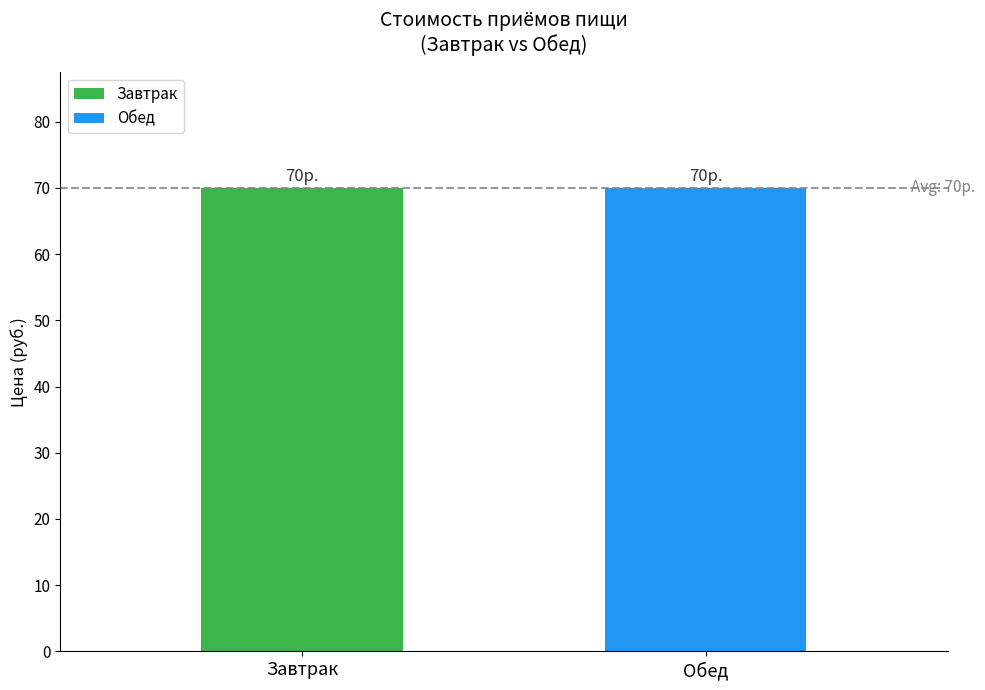

The value of Обед at закуска/2 блюдо is 10.1. True or false?

False